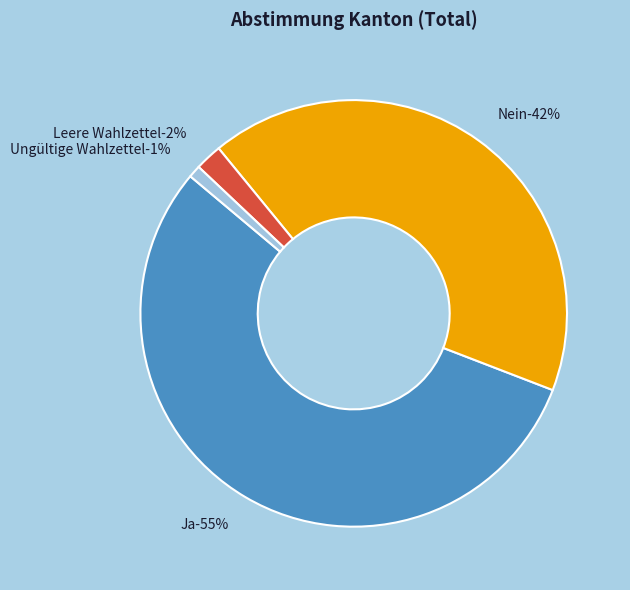

To the nearest percent, what is the difference between the largest and smallest slice percentages?

54%